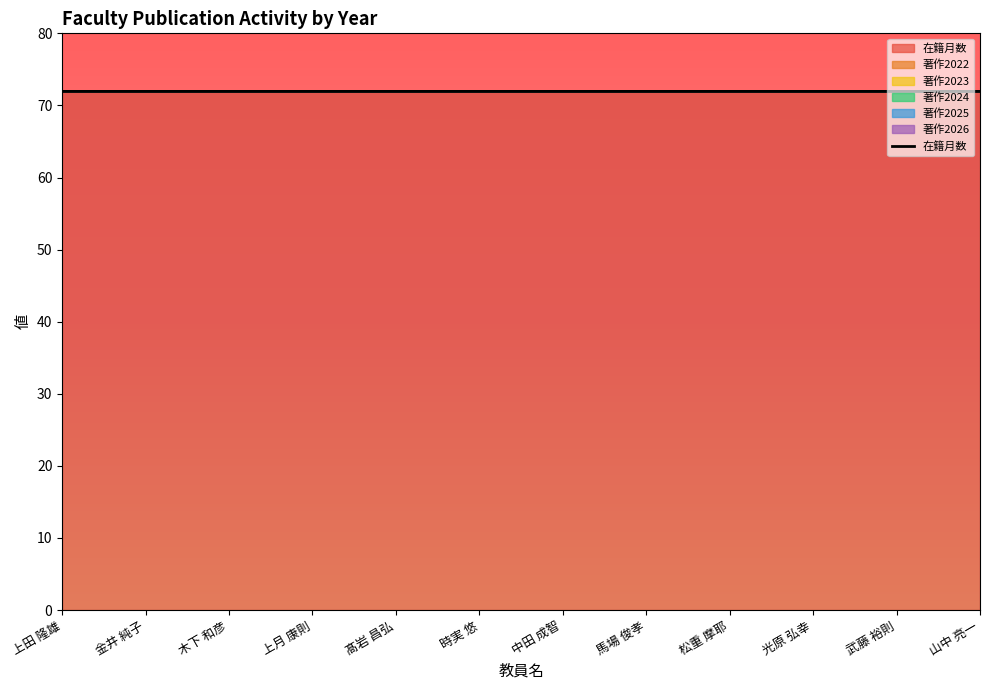

Which series has the largest range (max minus min)?

在籍月数